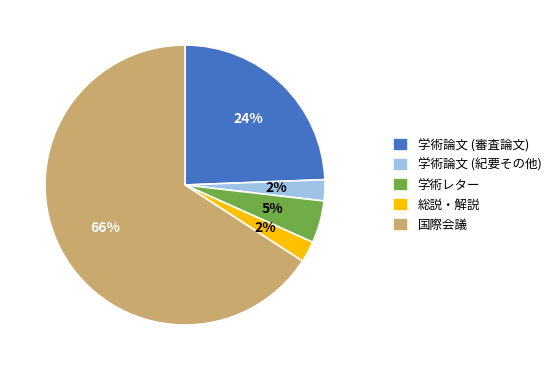

To the nearest percent, what percentage of the pie is 学術レター?

5%